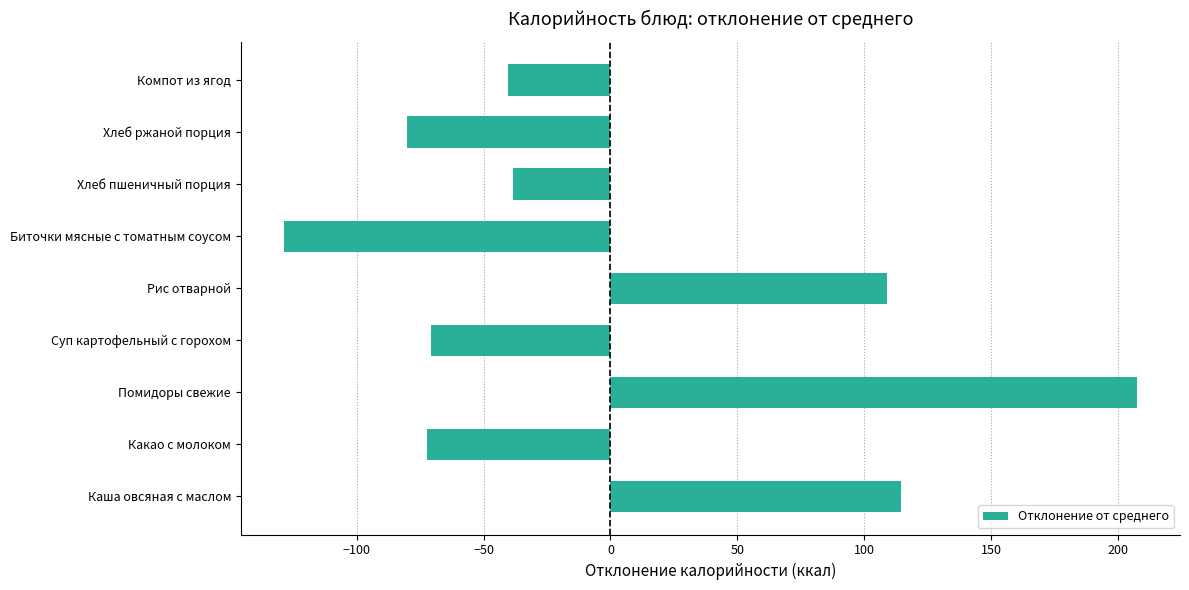

What is the ratio of the value at Рис отварной to the value at Каша овсяная с маслом?

0.9